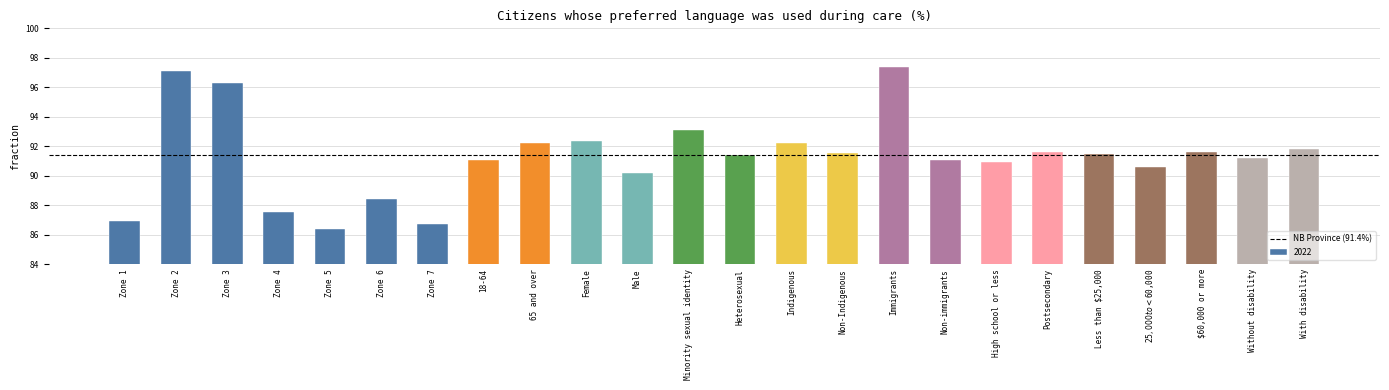

True or false: the data shows 87.5 at Zone 4.

True